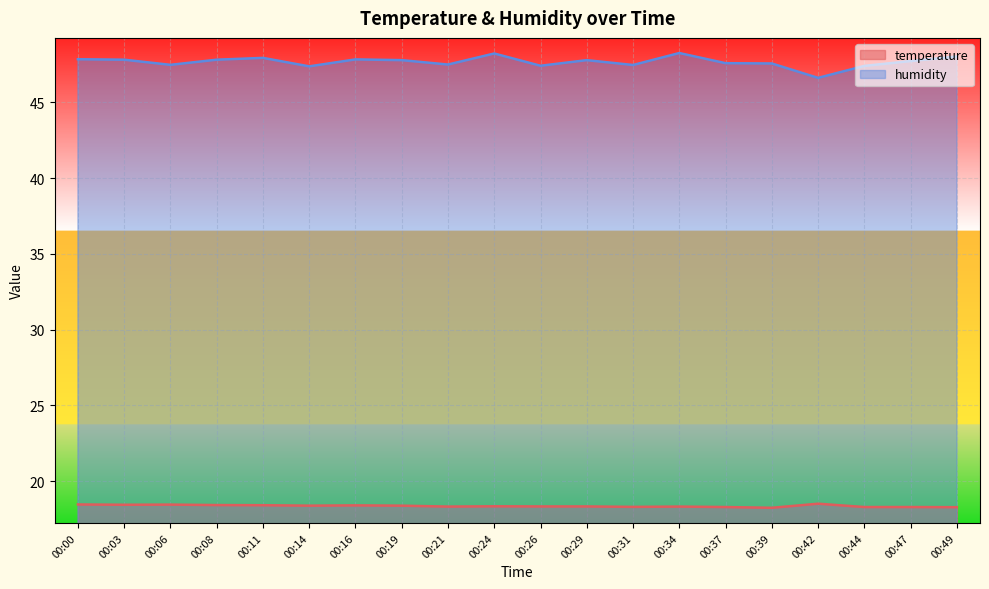

True or false: temperature and humidity cross at least once.

False